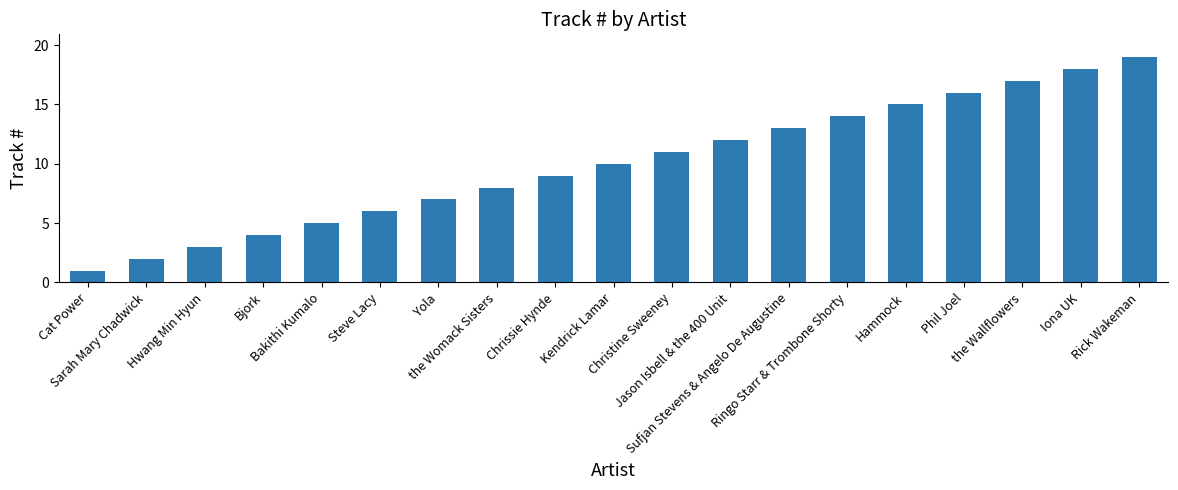

How many bars are there in total?

19